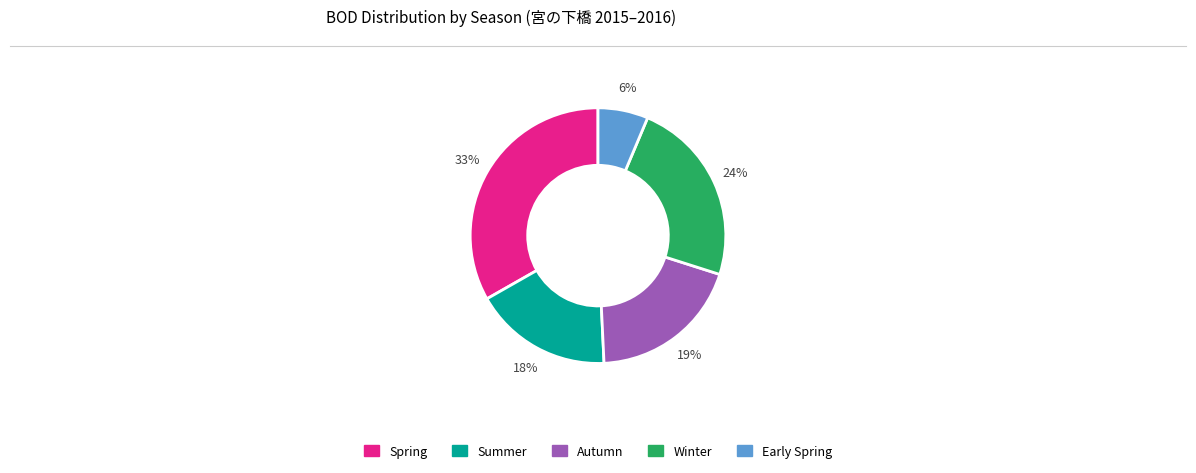

Which has a higher value, Winter or Early Spring?

Winter